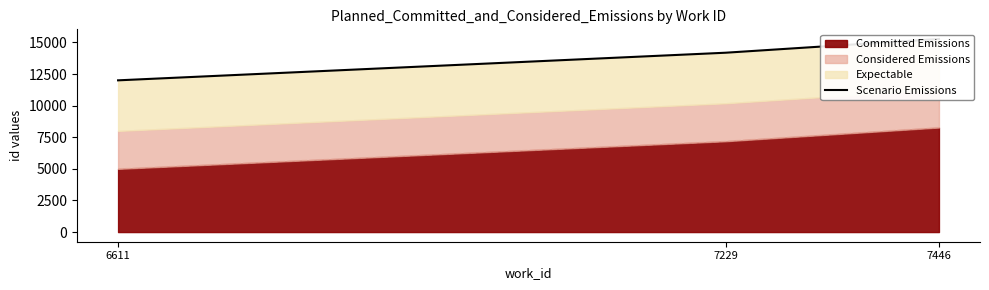

At which label does the data first exceed 14184?

7446